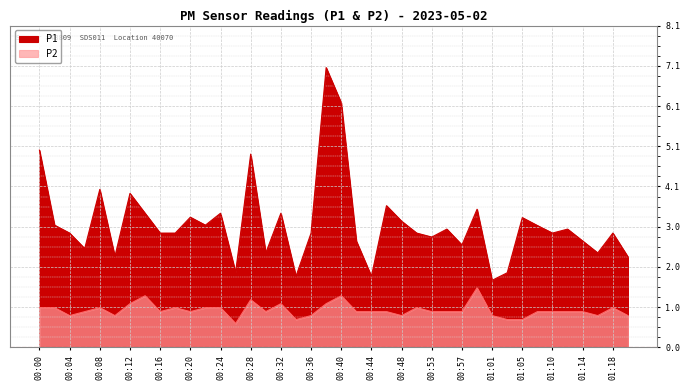

Is the value of P1 at 00:06 greater than the value of P2 at 00:04?

Yes